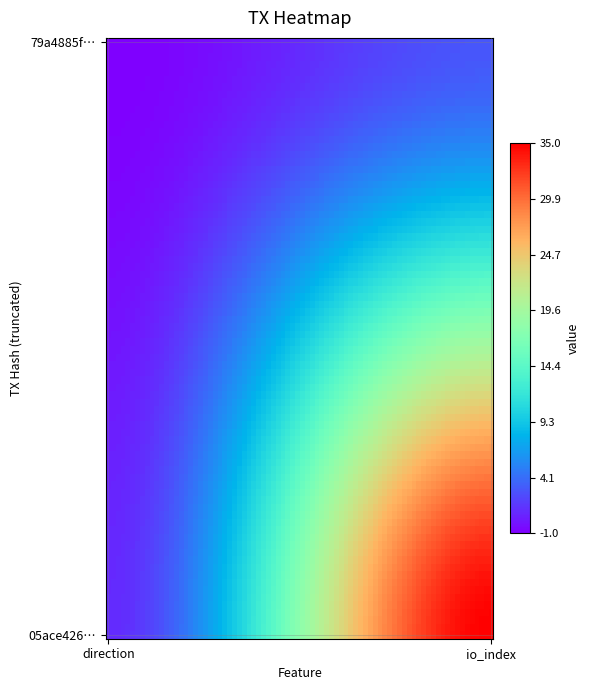

Reading left to right, what are all the values shown in this chart?

79a4885f58661334eec947f45fb5d29366274a5: 0=-1	1=3
05ace426903cc6564c61febb9d0fb25dff6c7fb: 0=1	1=35